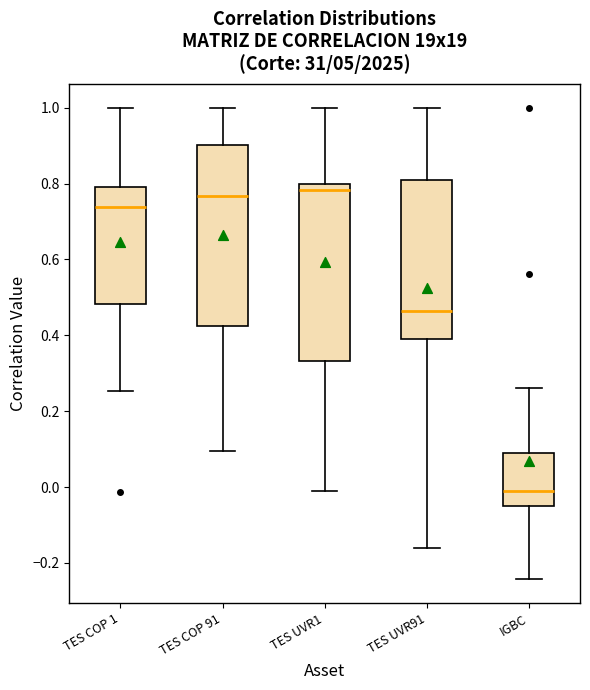

Which box has the lowest median line?

IGBC